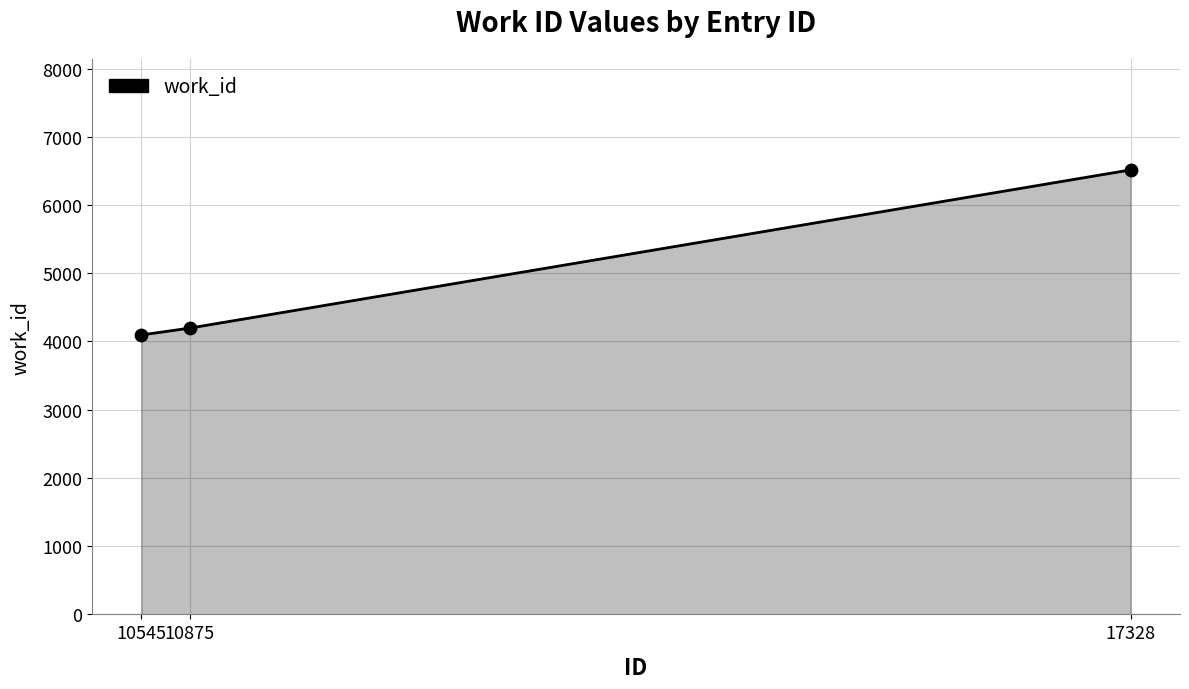

Approximately how many times larger is the value at 10875 compared to 10545?

1.0